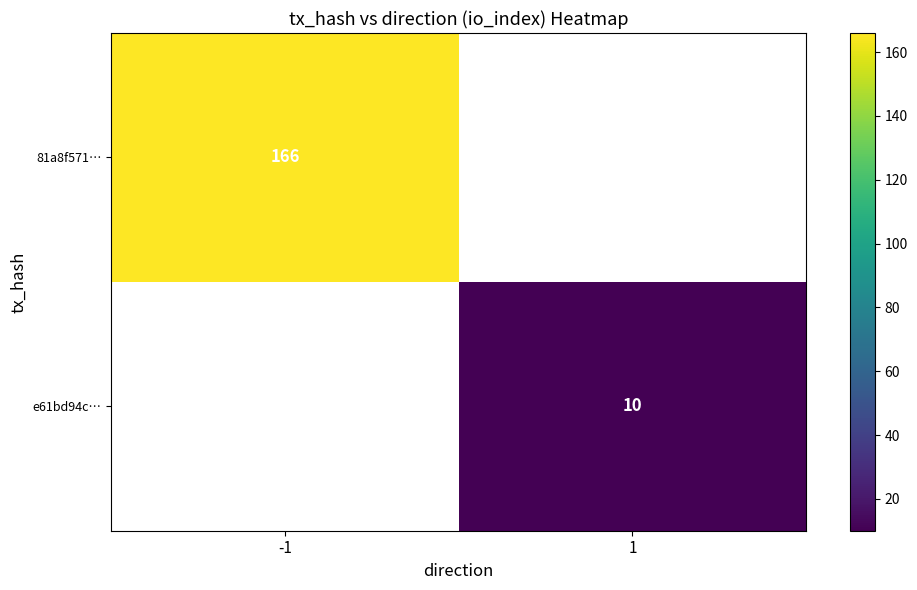

Is it true that e61bd94c… equals 10 at 1?

True